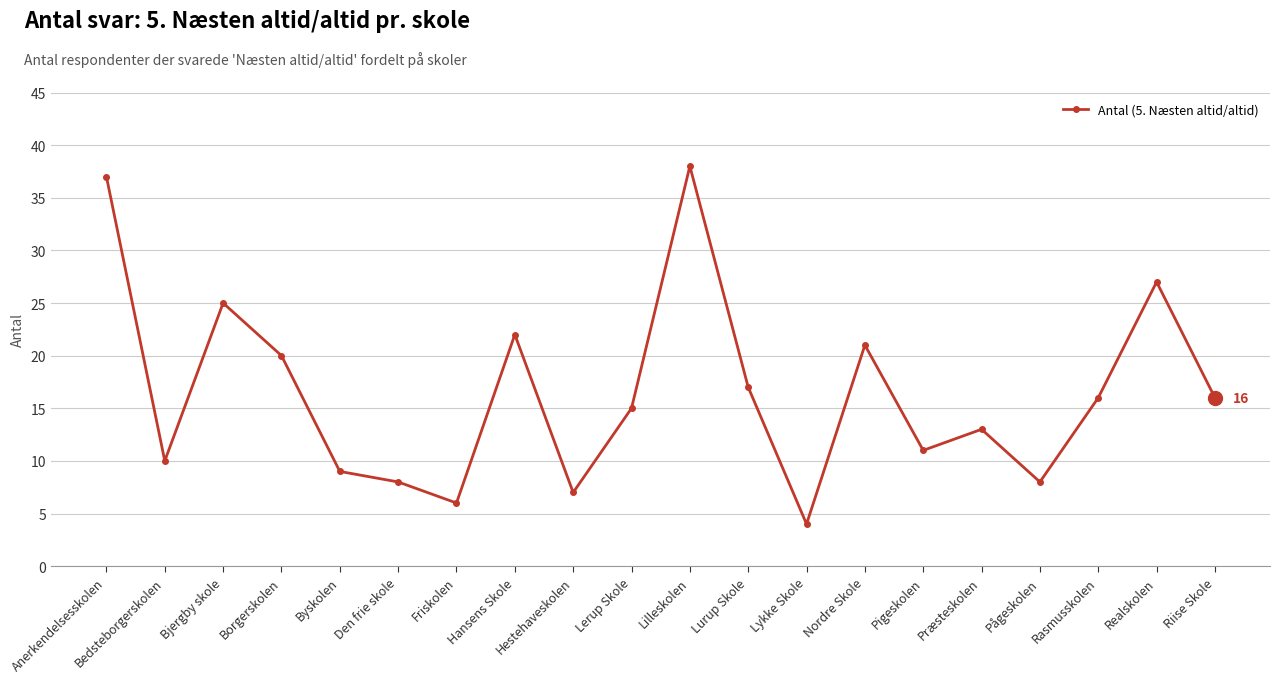

Does the chart have visible grid lines?

Yes